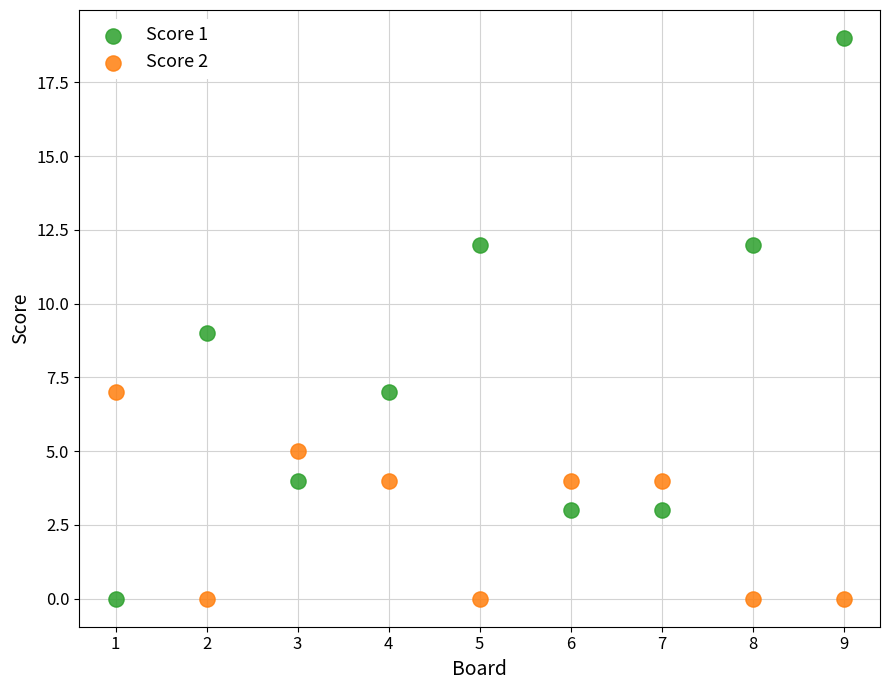

Which series has the largest Y range (max minus min)?

Score 1